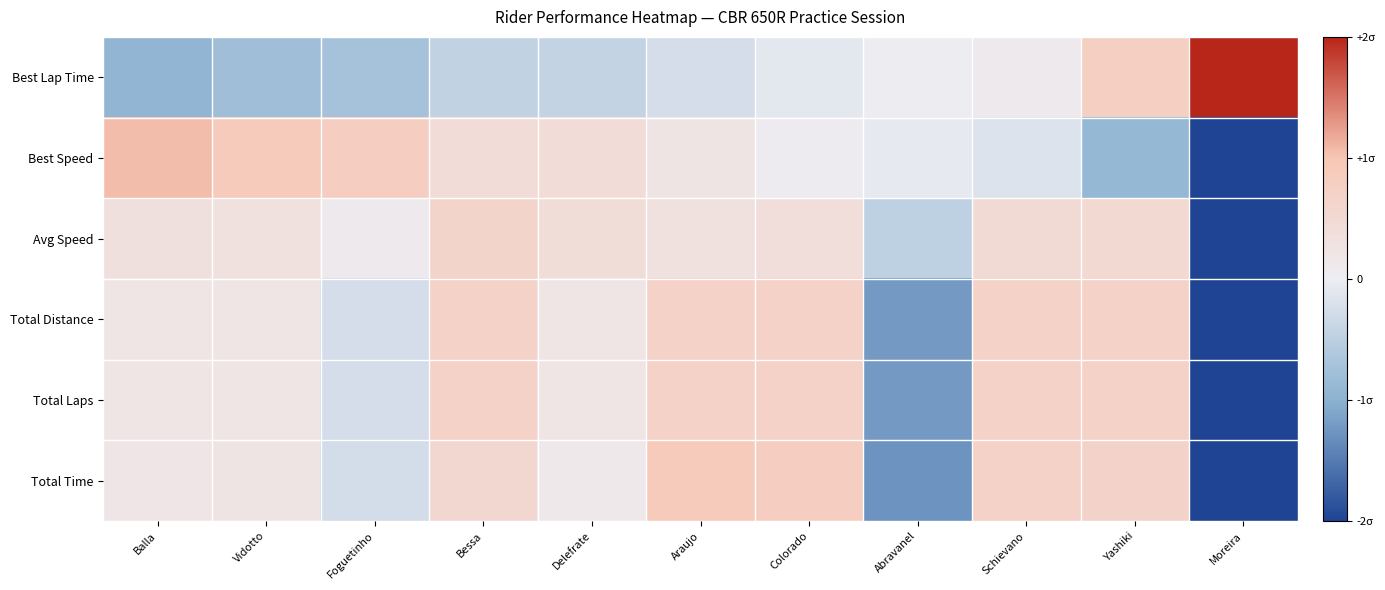

Which series has the widest spread of values?

Best Lap Time